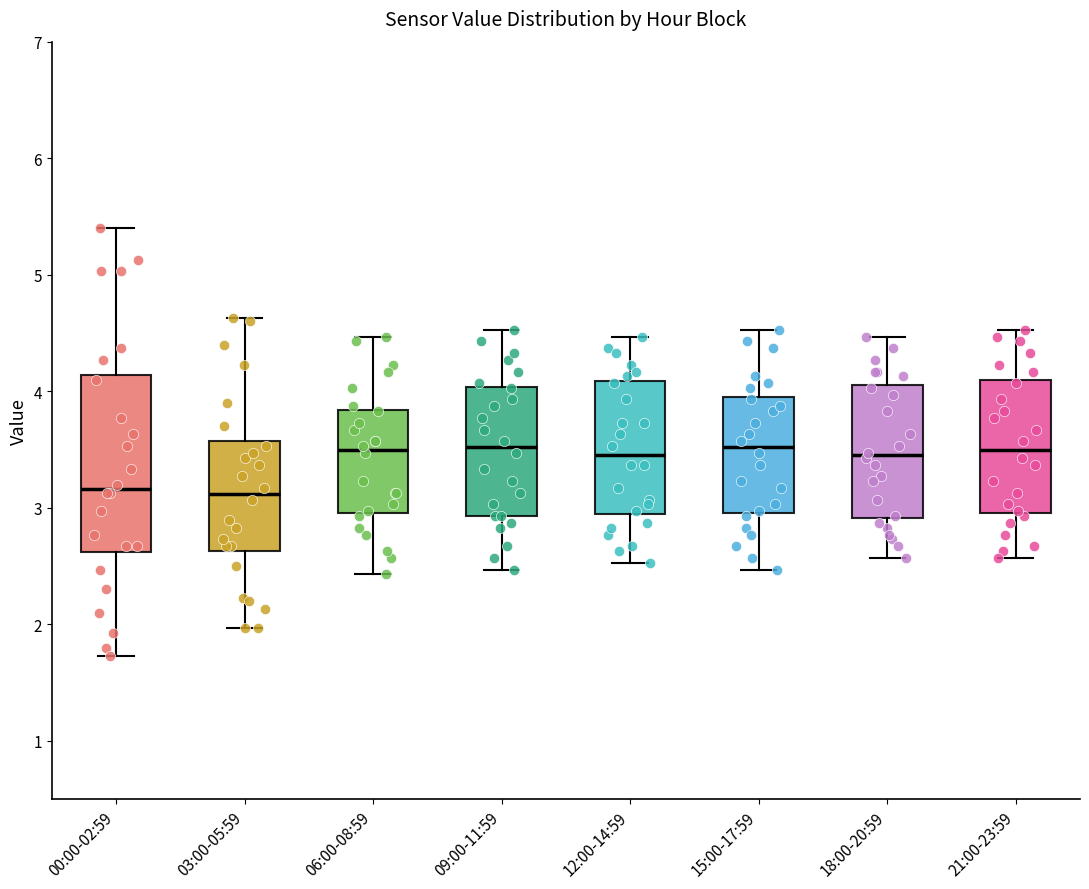

Reading left to right, read every box against the y-axis: the position of its median line, the range the box covers, and the ends of its whiskers. The values are not printed on the chart, so give them approximately, as read against the axis.

00:00-02:59: median 3.2, box 2.6 to 4.1, whiskers 1.7 to 5.4
03:00-05:59: median 3.1, box 2.6 to 3.6, whiskers 2.0 to 4.6
06:00-08:59: median 3.5, box 3.0 to 3.8, whiskers 2.4 to 4.5
09:00-11:59: median 3.5, box 2.9 to 4.0, whiskers 2.5 to 4.5
12:00-14:59: median 3.5, box 2.9 to 4.1, whiskers 2.5 to 4.5
15:00-17:59: median 3.5, box 3.0 to 4.0, whiskers 2.5 to 4.5
18:00-20:59: median 3.5, box 2.9 to 4.1, whiskers 2.6 to 4.5
21:00-23:59: median 3.5, box 3.0 to 4.1, whiskers 2.6 to 4.5